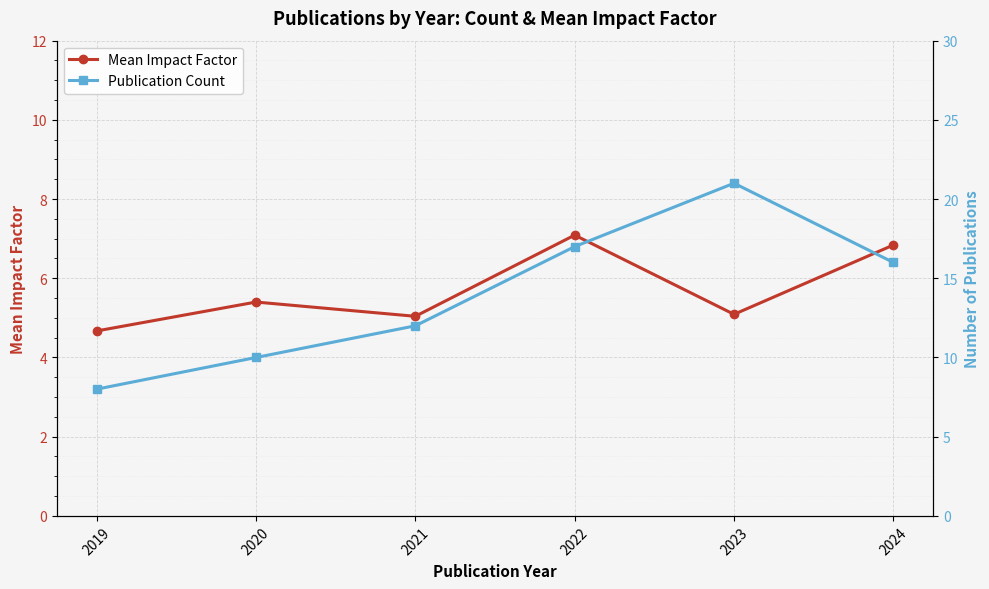

What is the maximum value for Publication Count?

21.0